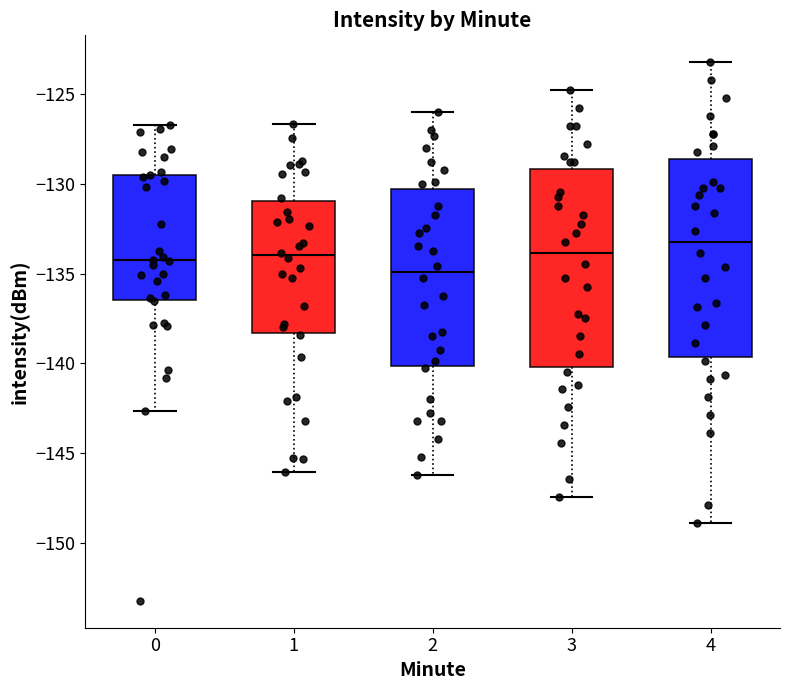

Reading left to right, transcribe this box plot: for each box, give where its median line is, the range the box spans, and where its two whiskers end, as read against the y-axis. The values are not printed on the chart, so give them approximately, as read against the axis.

0: median -134.0, box -136.5 to -129.5, whiskers -142.5 to -126.5
1: median -134.0, box -138.5 to -131.0, whiskers -146.0 to -126.5
2: median -135.0, box -140.0 to -130.5, whiskers -146.0 to -126.0
3: median -134.0, box -140.0 to -129.0, whiskers -147.5 to -125.0
4: median -133.5, box -139.5 to -128.5, whiskers -149.0 to -123.0